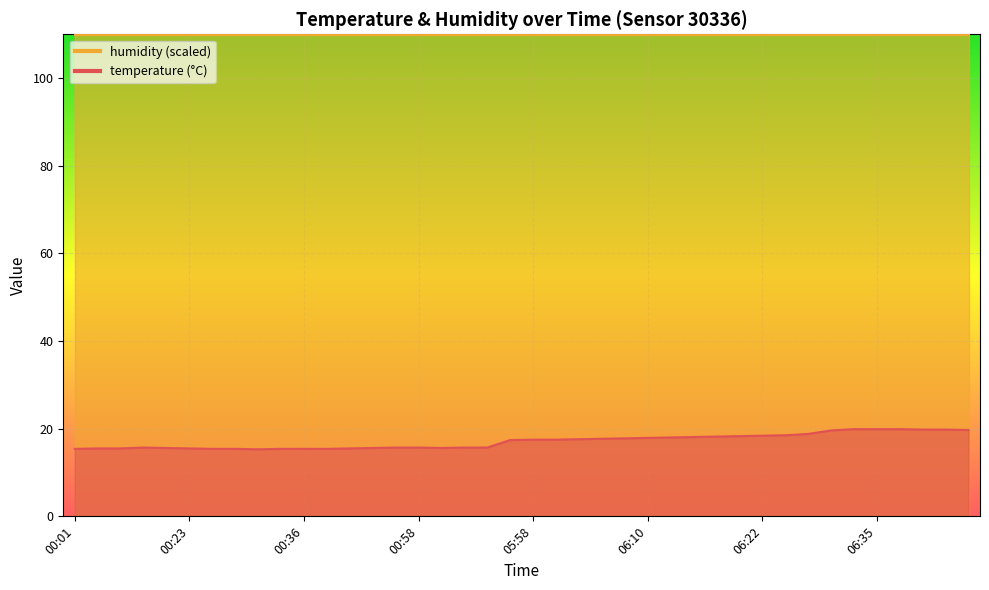

Approximately how many times larger is the value at 00:15 compared to 06:00?

0.9